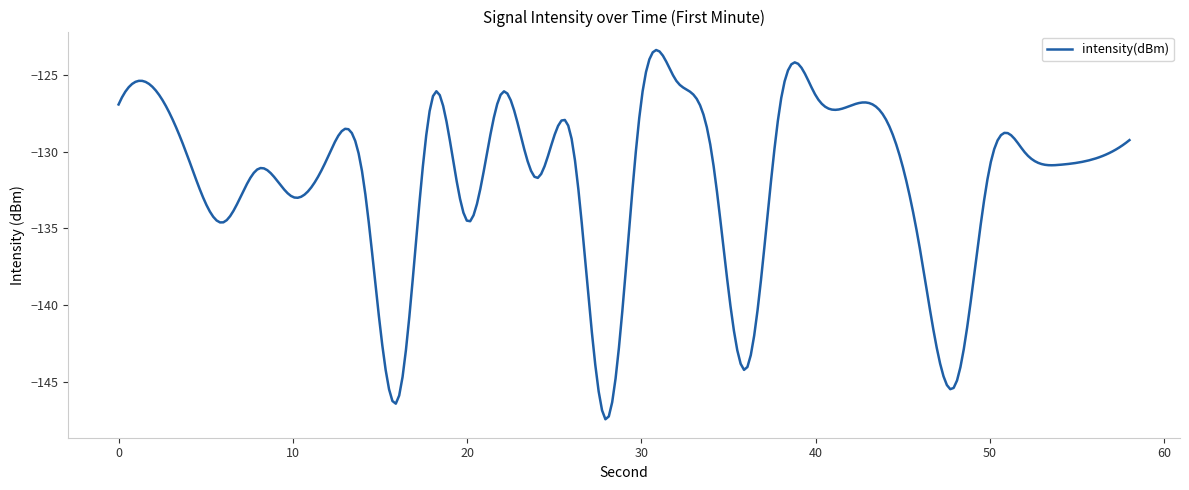

What is the maximum value shown in the chart?

-123.4